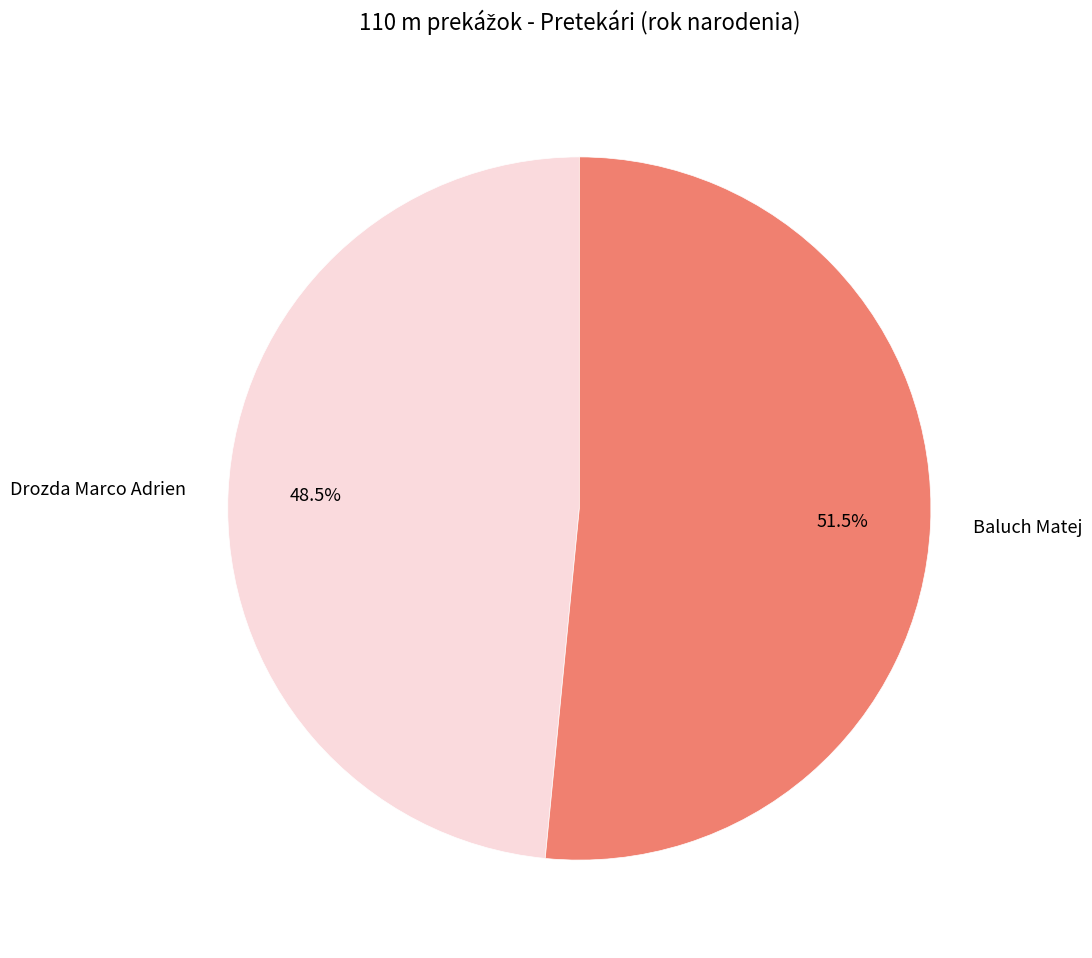

The Drozda Marco Adrien slice represents 99% of the pie. True or false?

False